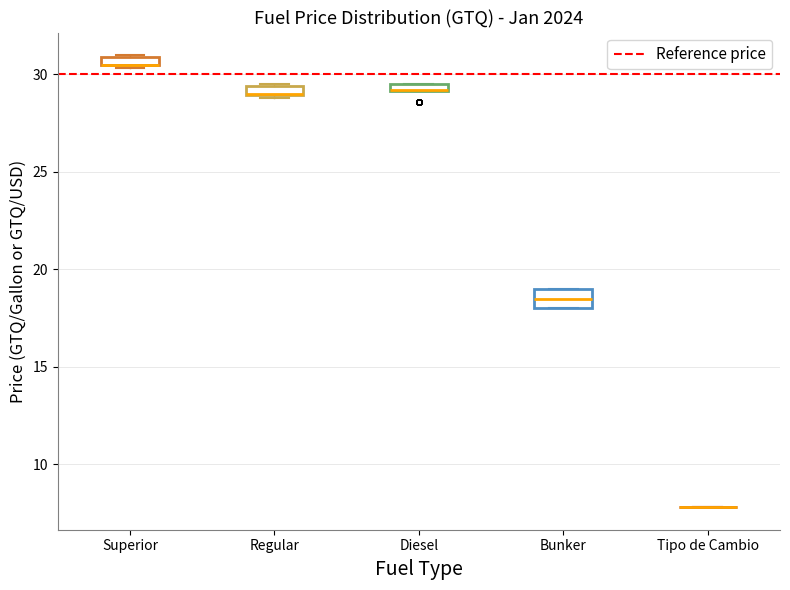

Where is the upper edge of the box for Regular on the y-axis? The values are not printed on the chart, so give them approximately, as read against the axis.

29.5